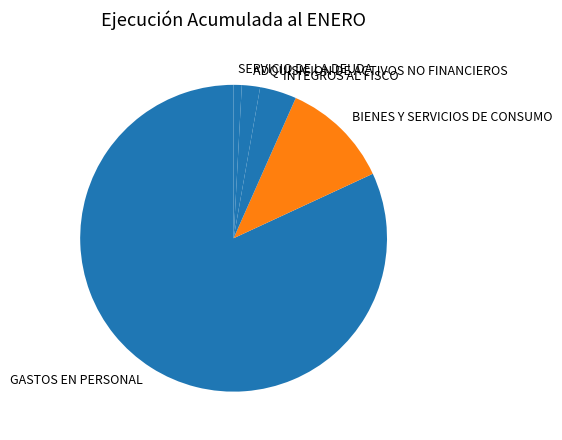

Which slice is the largest?

GASTOS EN PERSONAL